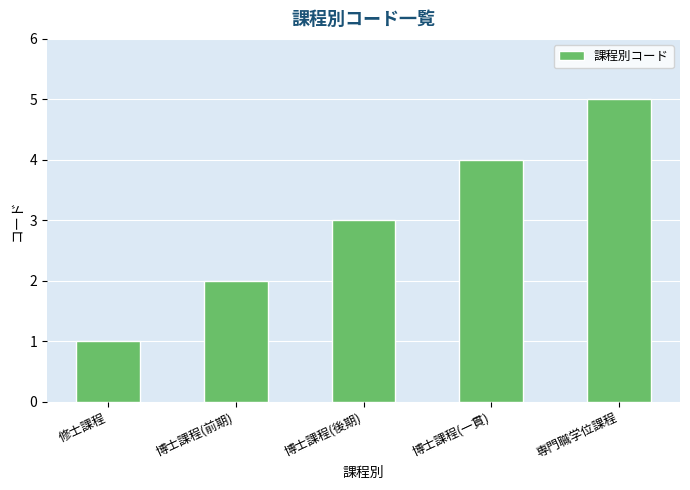

What is the maximum value shown in the chart?

5